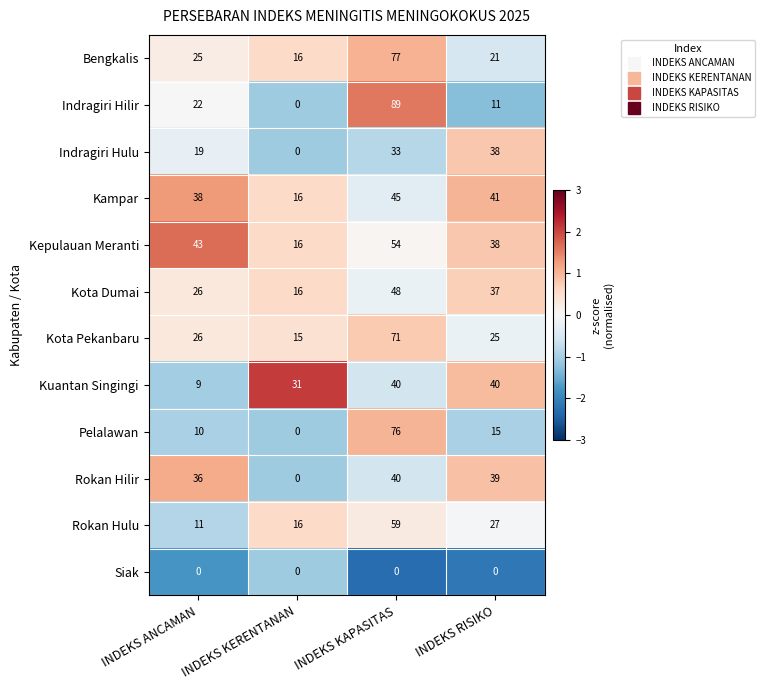

Which category has the highest value across all series?

INDEKS KAPASITAS